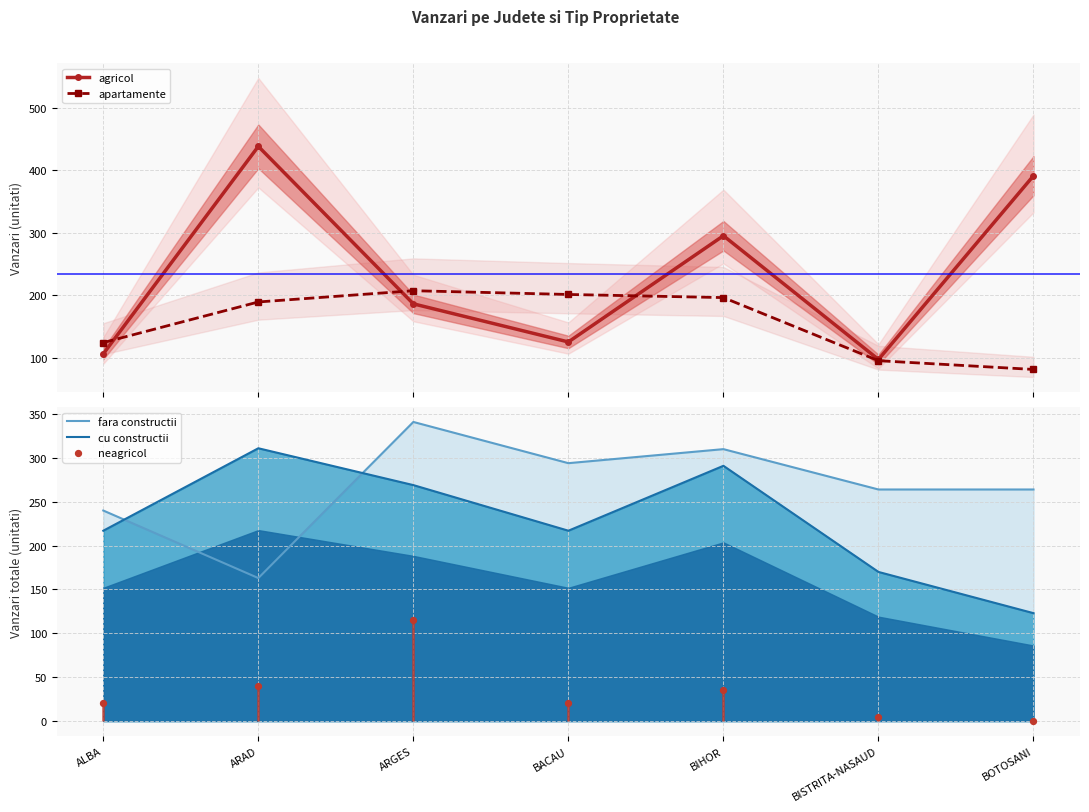

Which series contains the lowest Y value?

apartamente